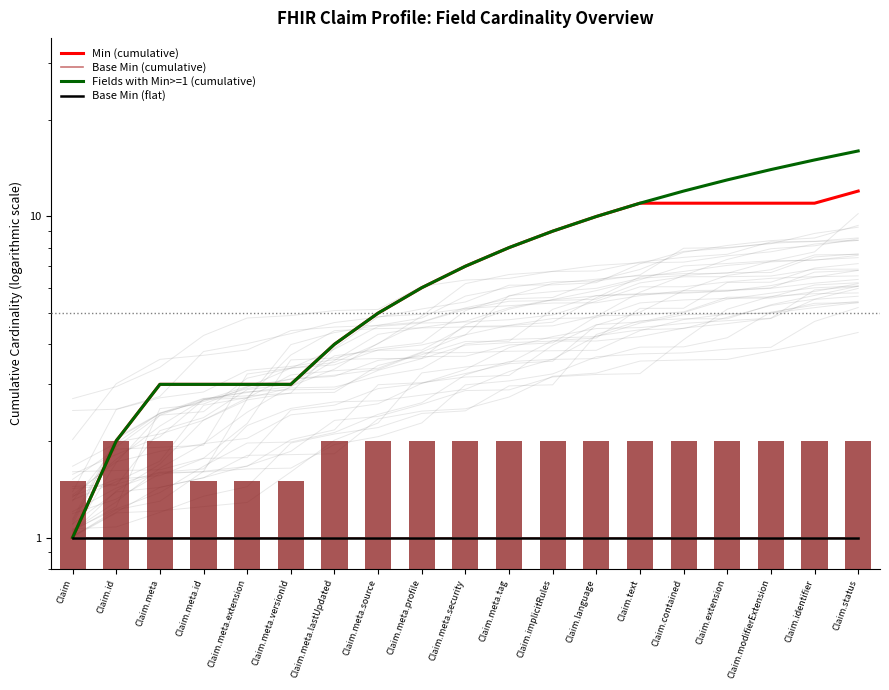

Which series changed the most between Claim and Claim.meta?

Min (cumulative)